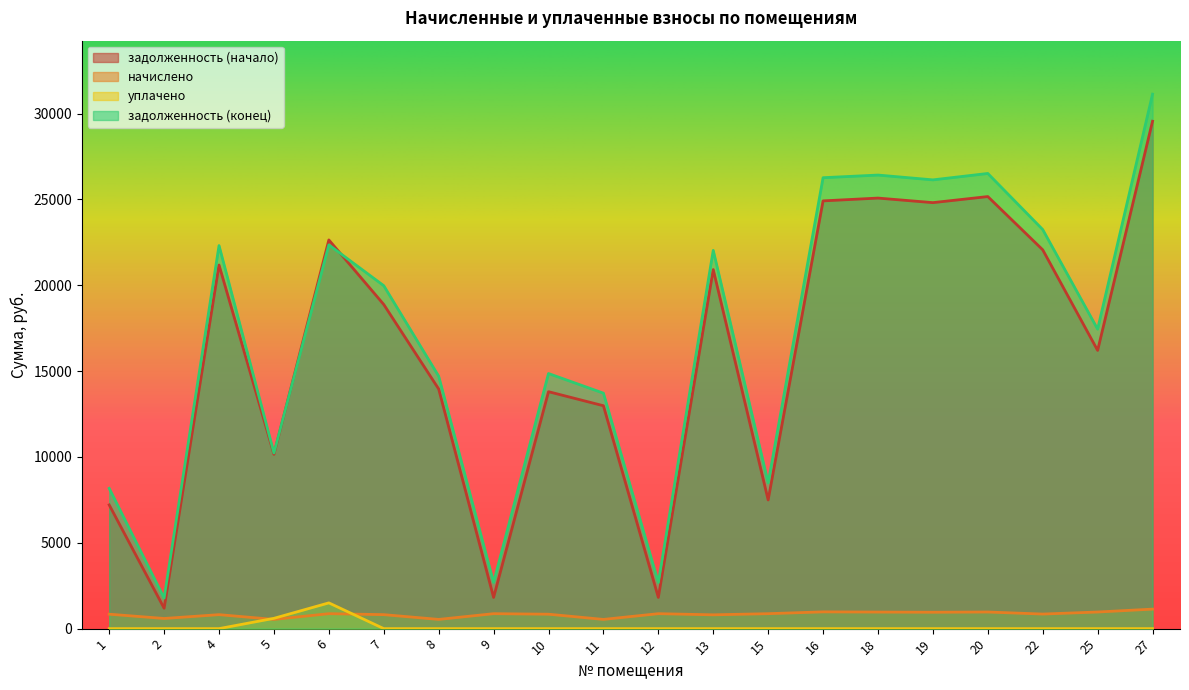

Reading left to right, list all the values displayed in this chart.

задолженность (начало): 7205.2	1188.8	21178.7	10154.5	22641.3	18879.6	13956.9	1818.1	13801.1	12982.7	1818.1	20913.5	7493.9	24914.4	25078.2	24812.2	25166.3	22064.8	16204.9	29553.4
начислено: 841.8	591.3	814.5	536.8	870.8	814.5	536.8	870.8	840.1	536.8	870.8	804.3	870.8	976.4	964.5	954.2	967.9	848.6	967.9	1136.6
уплачено: 0.0	0.0	0.0	600.0	1500.0	0.0	0.0	0.0	0.0	0.0	0.0	0.0	0.0	0.0	0.0	0.0	0.0	0.0	0.0	0.0
задолженность (конец): 8168.3	1780.1	22311.0	10230.7	22351.3	19974.5	14703.0	2688.8	14858.9	13715.6	2688.8	22031.5	8490.1	26265.3	26418.9	26138.7	26511.8	23244.5	17443.2	31133.4